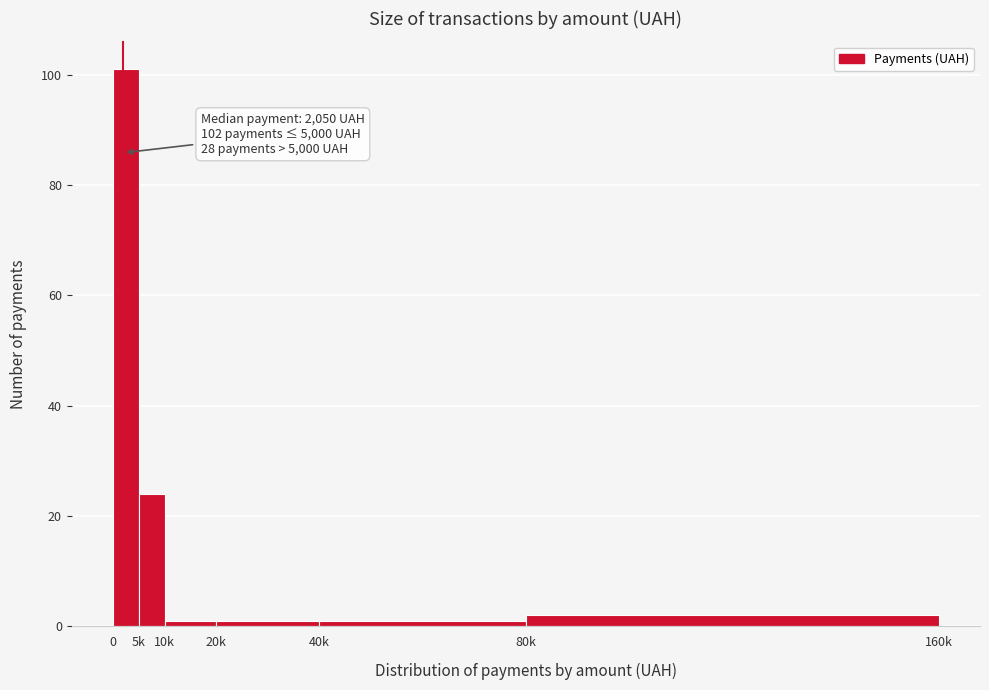

Reading left to right, transcribe all the data shown in this chart.

0=101	5k=24	10k=1	20k=1	40k=1	80k=2